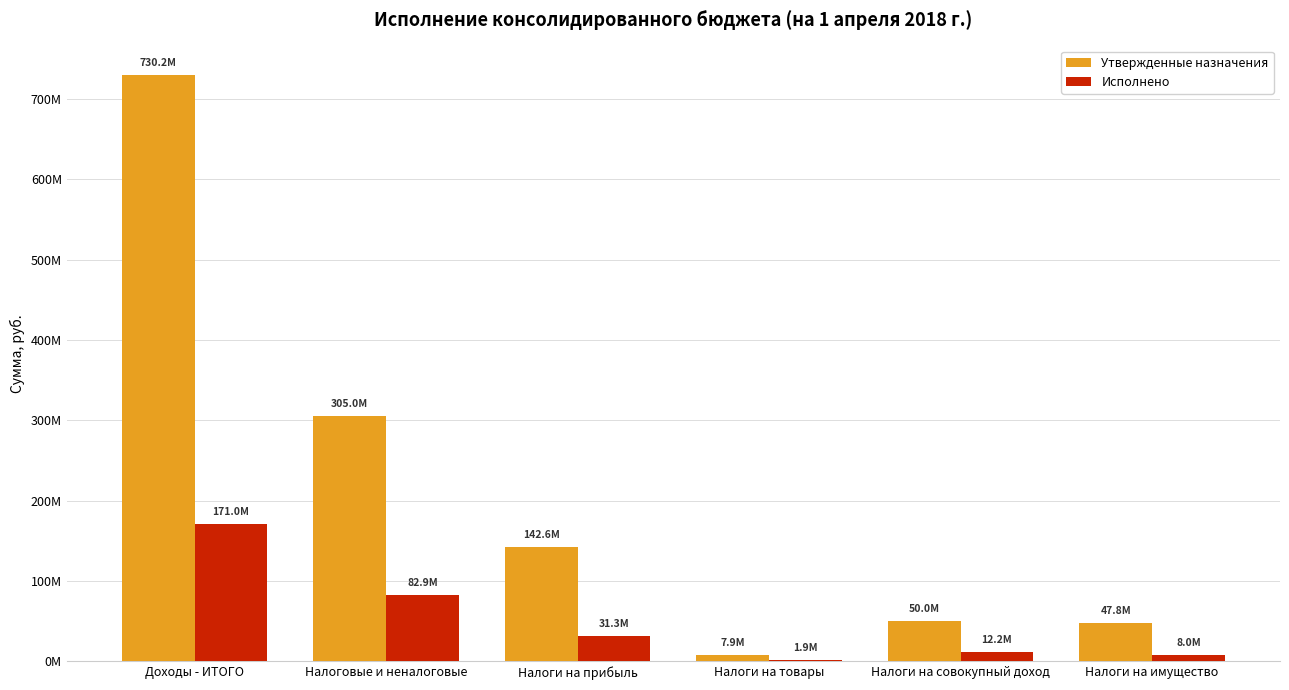

What are all the series names shown in the legend?

Утвержденные назначения, Исполнено